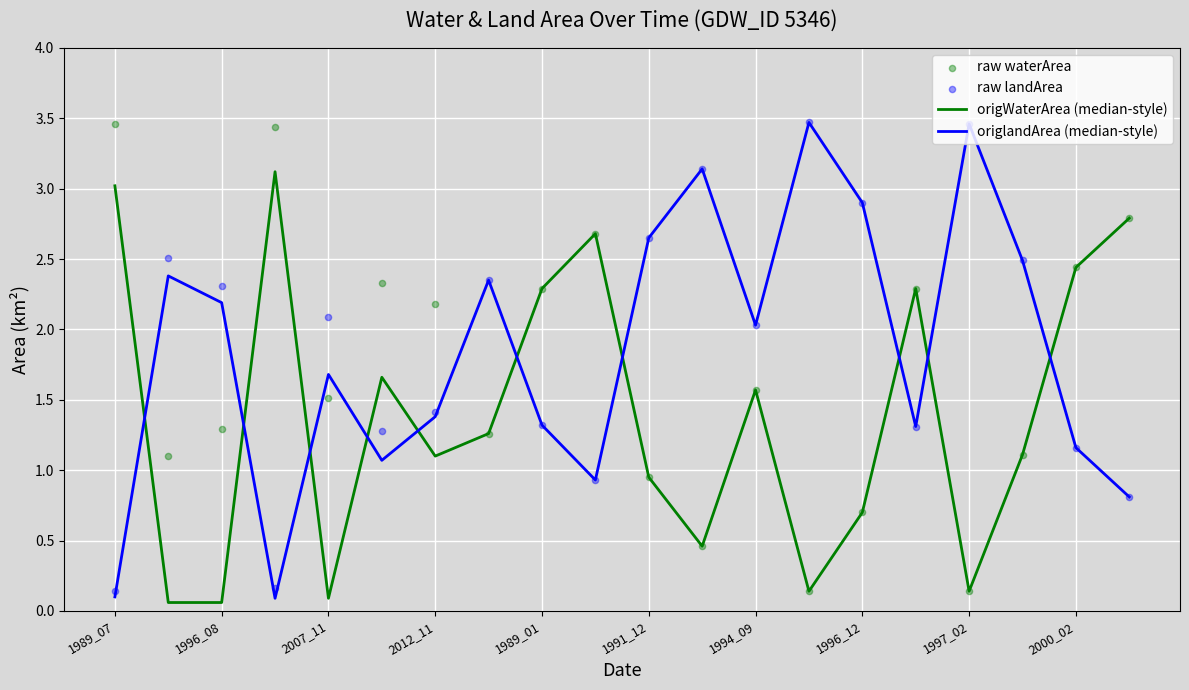

Is the value of raw waterArea at 2007_11 greater than the value of origlandArea (median-style) at 2000_02?

Yes